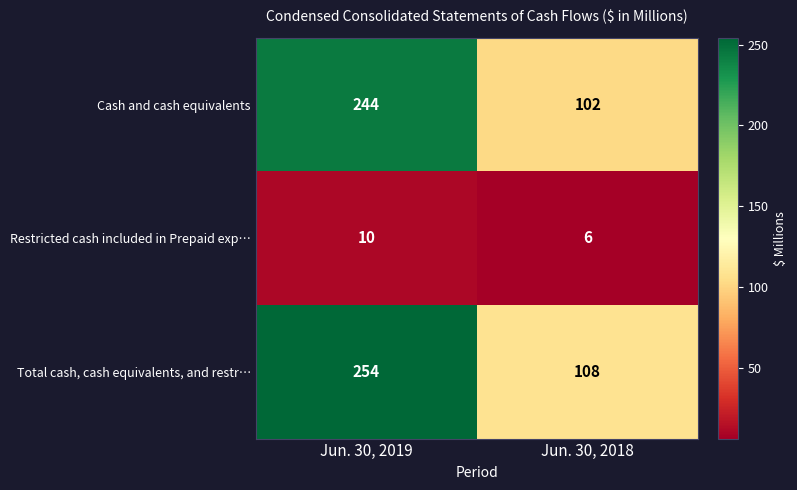

How many categories are shown in the chart?

2